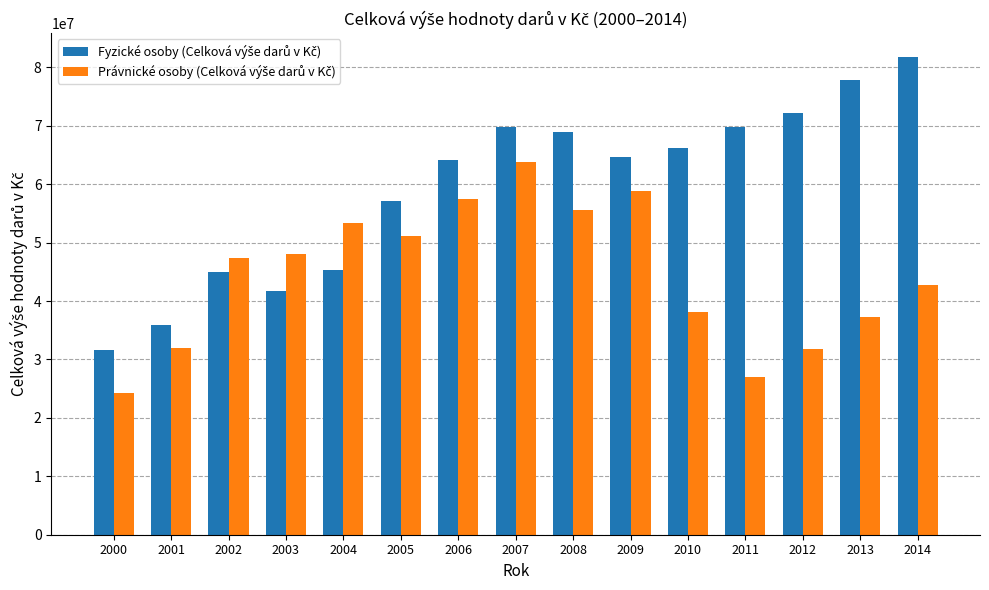

What is the total value across all series at 2009?

123402236.7